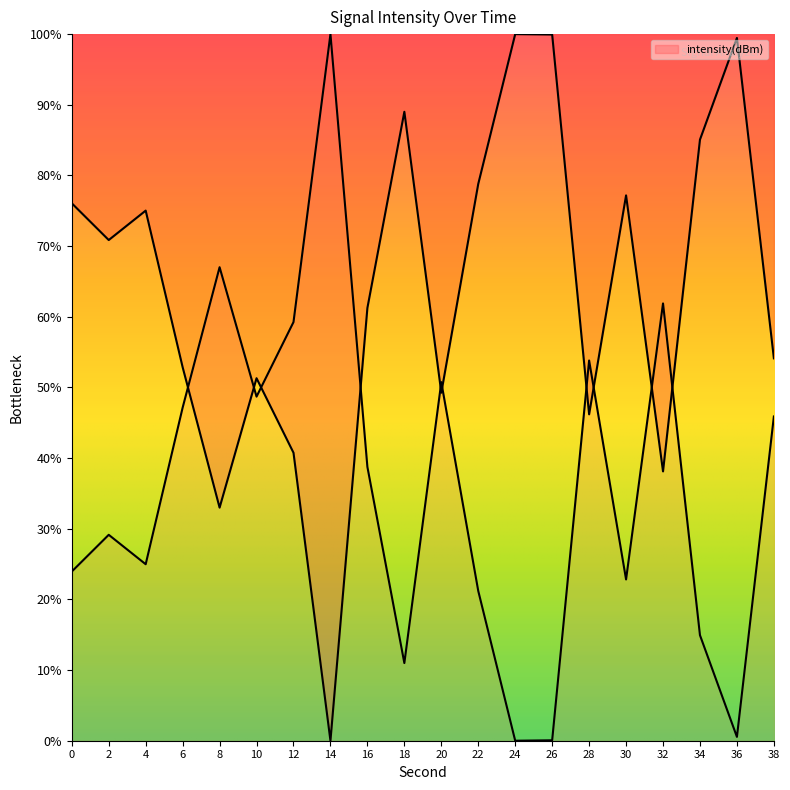

What is the average value?

63.9